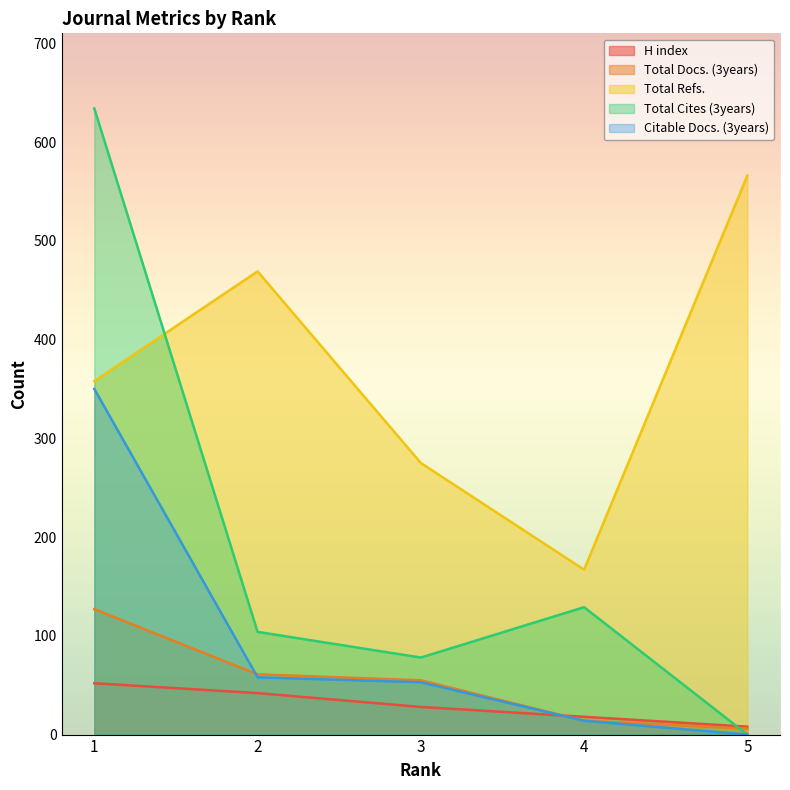

Reading left to right, extract all data points from this chart.

H index: 1=52	2=42	3=28	4=18	5=8
Total Docs. (3years): 1=127	2=61	3=55	4=14	5=6
Total Refs.: 1=358	2=469	3=275	4=167	5=566
Total Cites (3years): 1=634	2=104	3=78	4=129	5=0
Citable Docs. (3years): 1=350	2=58	3=53	4=14	5=0